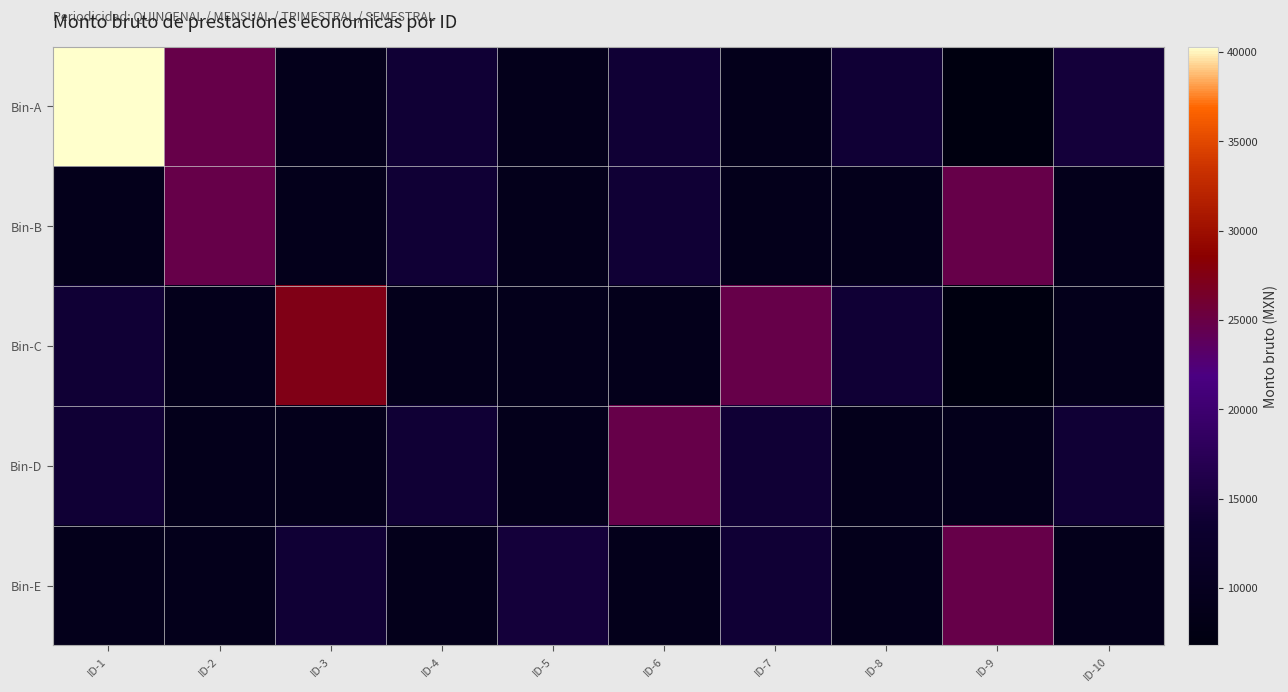

Which category has the lowest value across all series?

ID-9